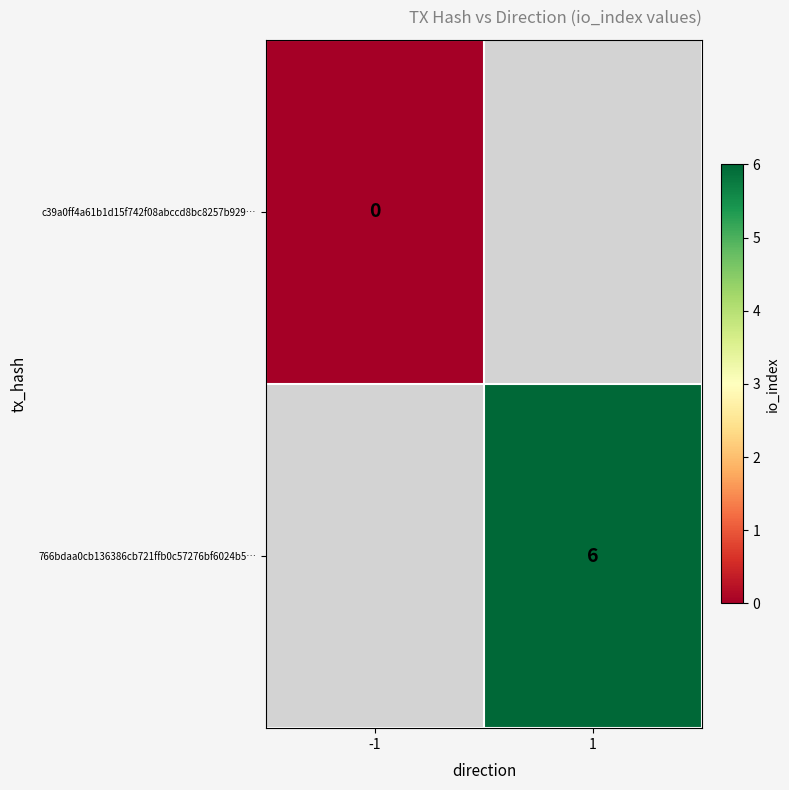

The value of 766bdaa0cb136386cb721ffb0c57276bf6024b5… at 1 is 2. True or false?

False